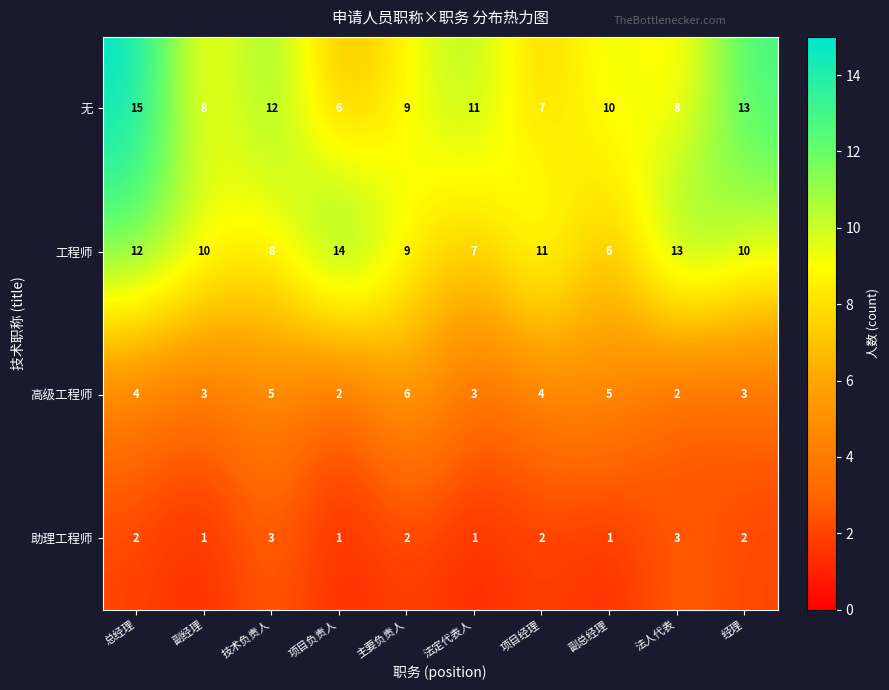

What is the difference between the maximum and minimum values in the 无 series?

9